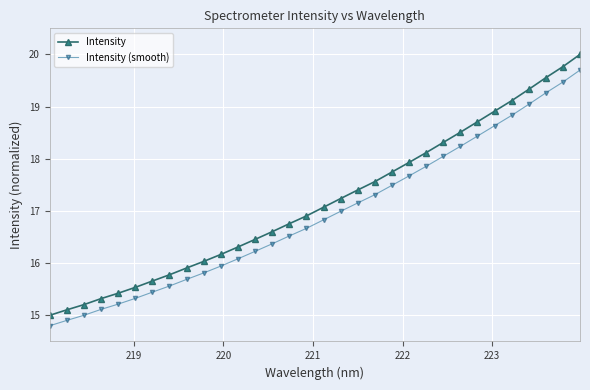

What is the value of the Intensity (smooth) point at the 20th from the left?

17.3